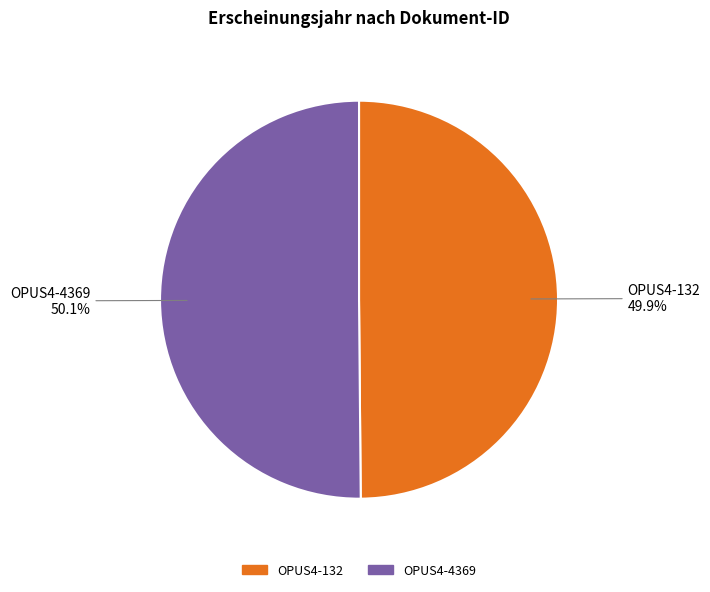

Approximately how many times larger is the value at OPUS4-132 compared to OPUS4-4369?

1.0